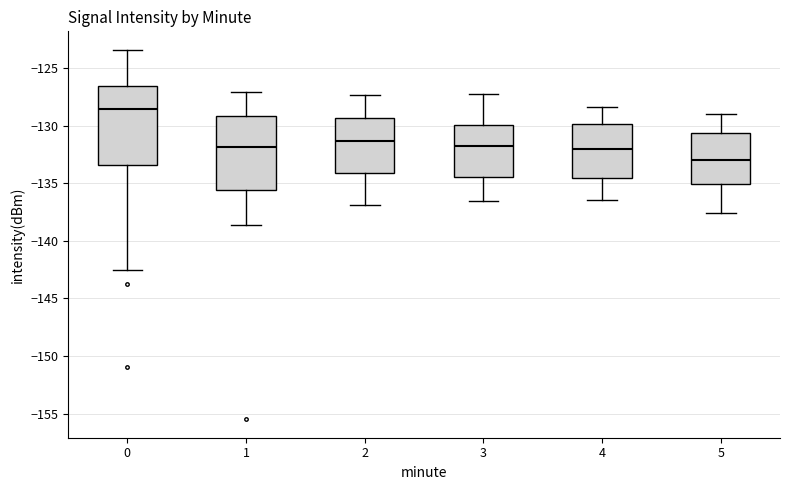

Which box has the lowest median line?

5